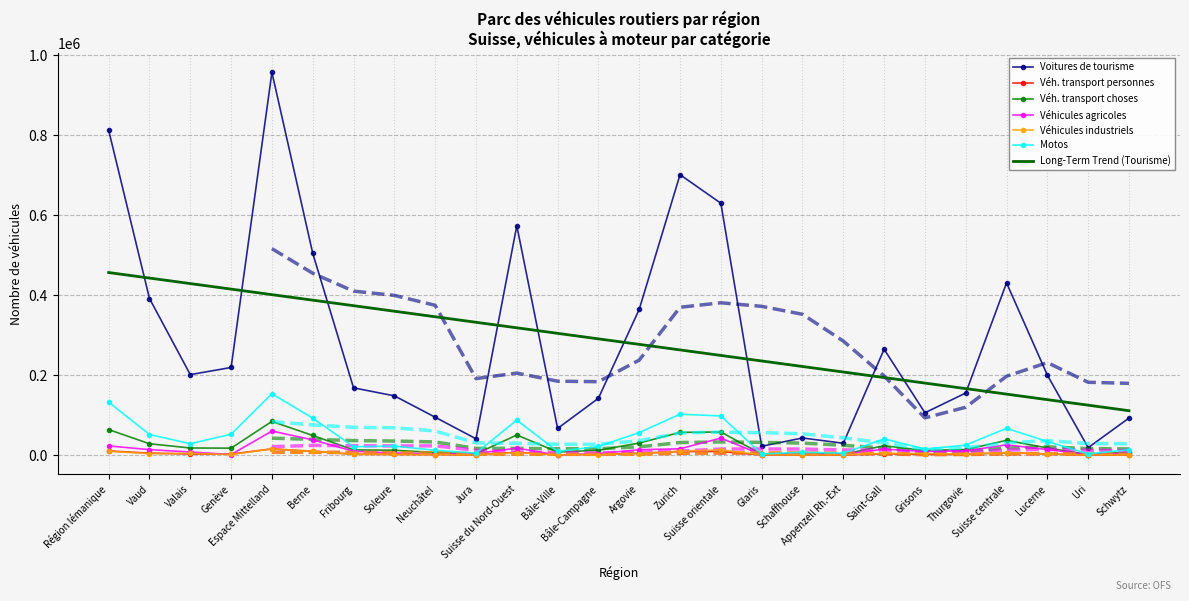

At which label does Véhicules agricoles reach its minimum?

Bâle-Ville